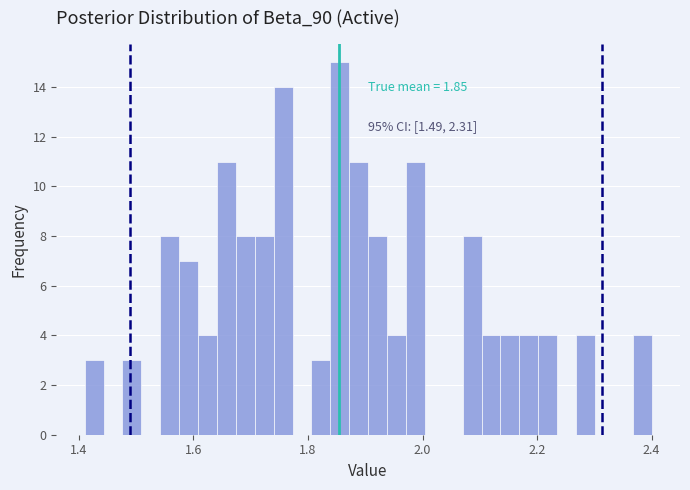

Read against the x-axis, roughly where is the centre of the tallest bar?

1.86